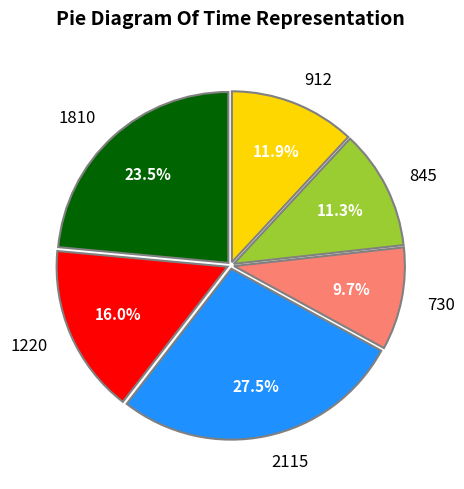

To the nearest percent, what portion does 730 represent?

10%